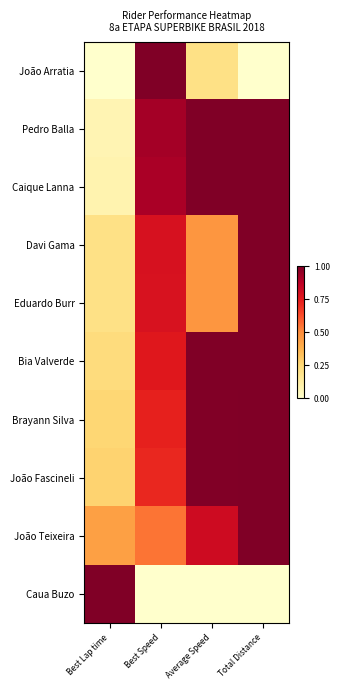

Count the number of data series in this chart.

10